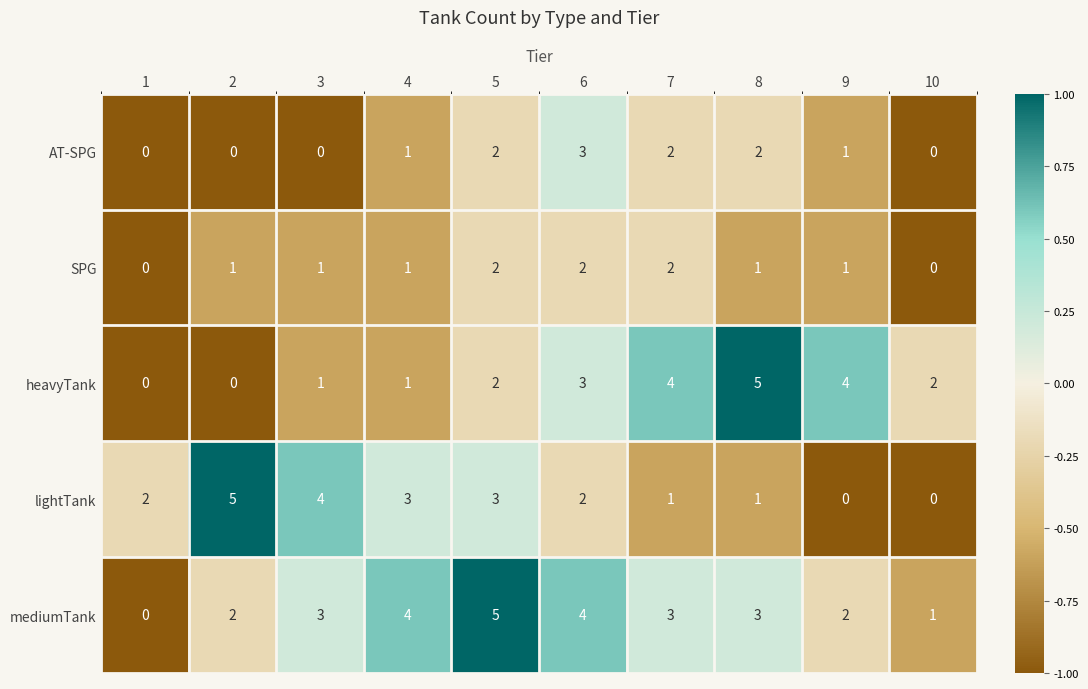

How many values in the mediumTank series are below 3?

4